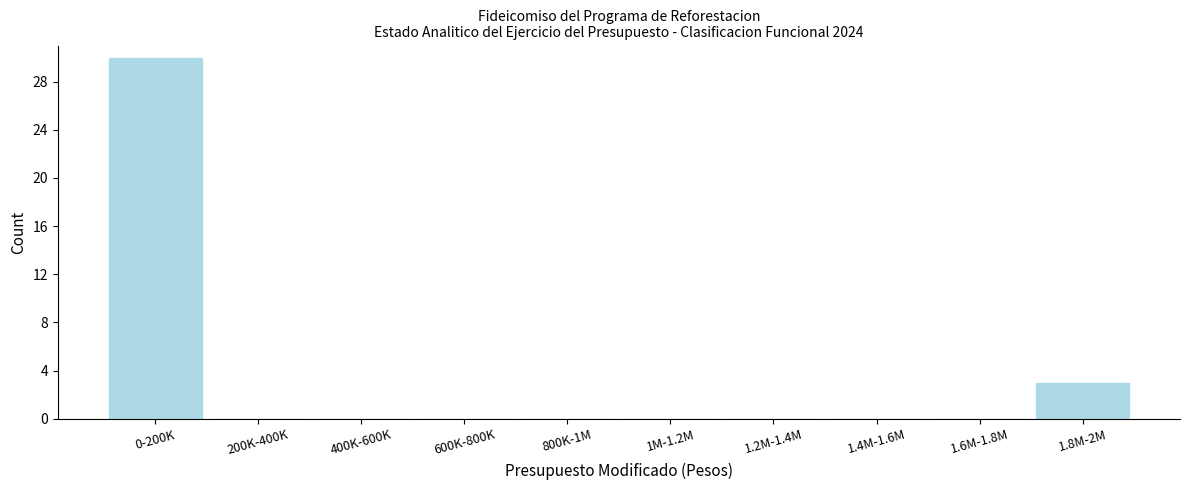

What is the sum of the values at 1M-1.2M and 1.8M-2M?

3